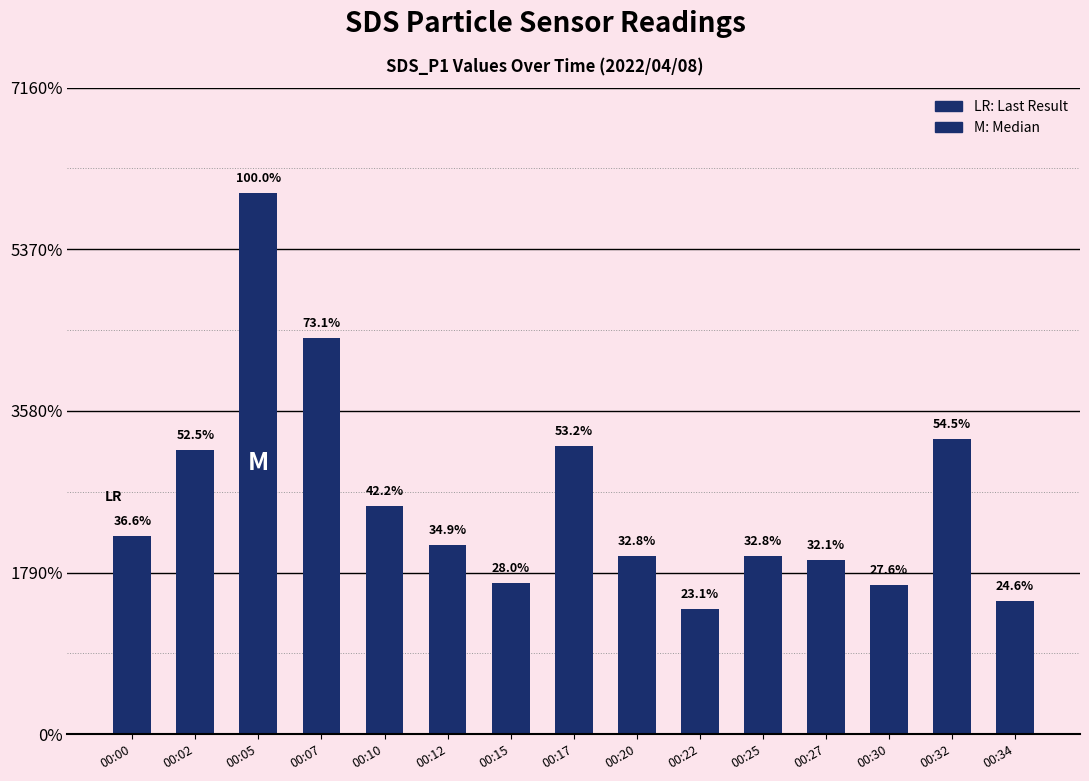

Are the bars horizontal?

No